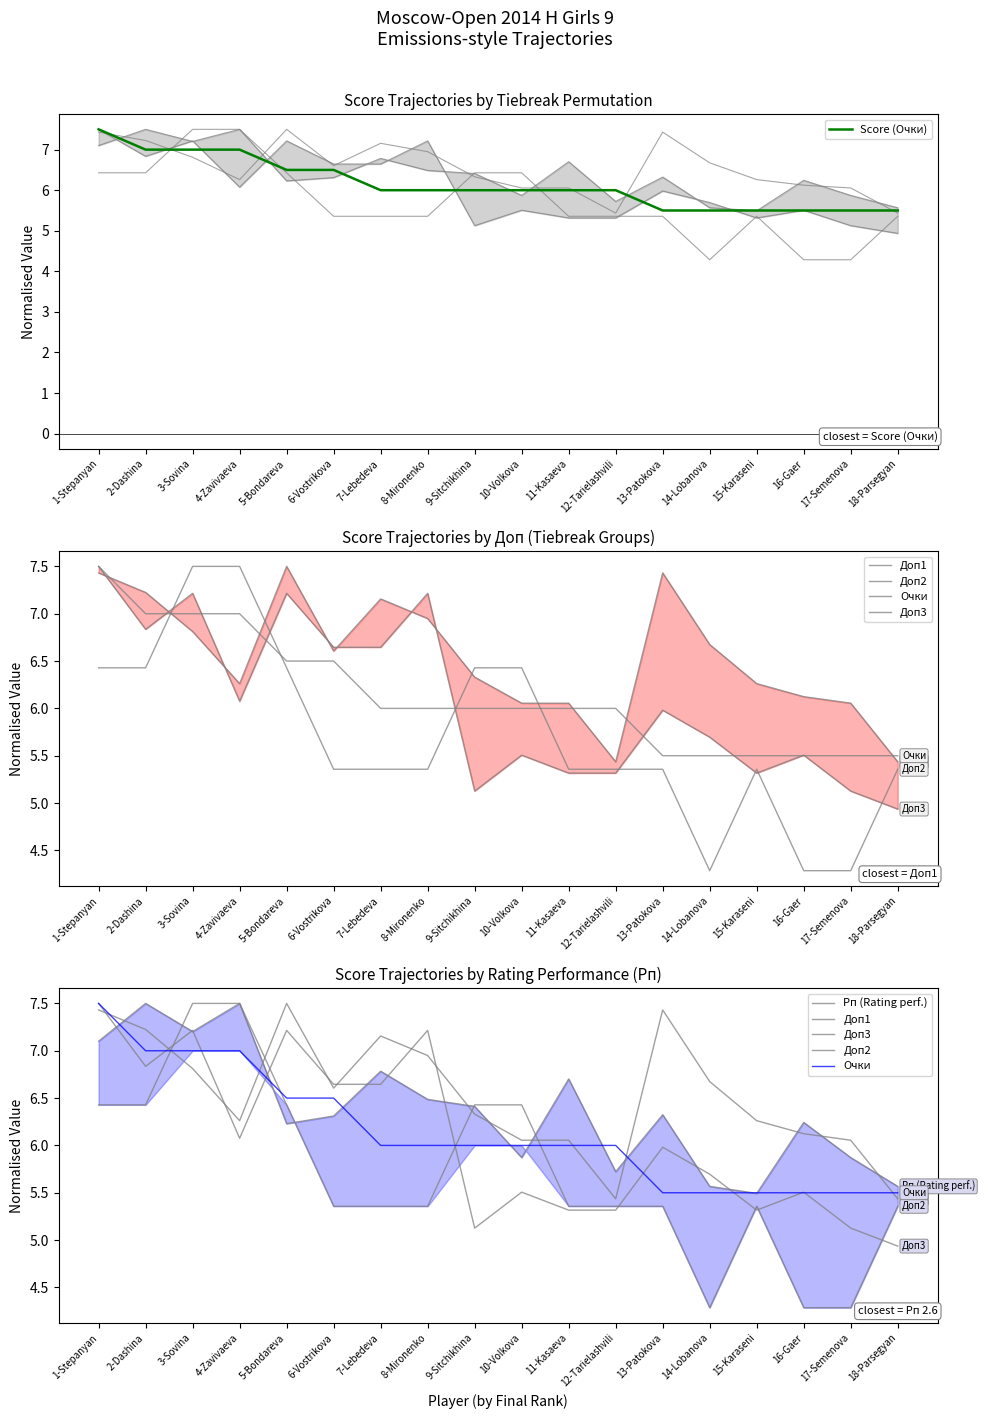

Count the number of categories in the chart.

18